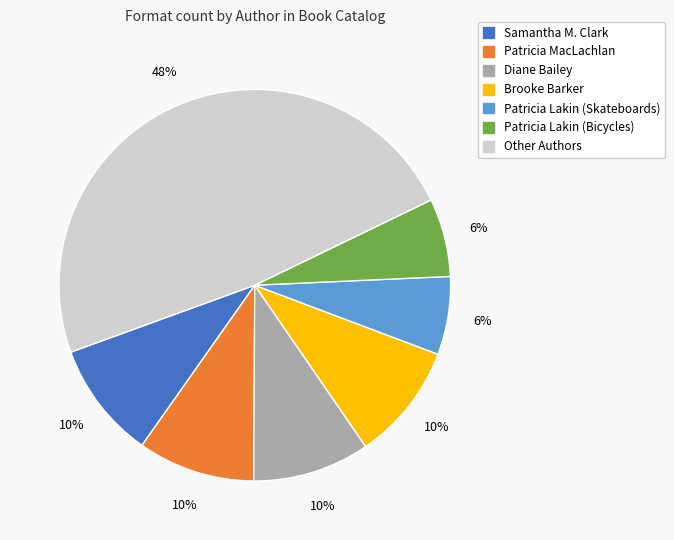

Does any single category account for the majority?

No